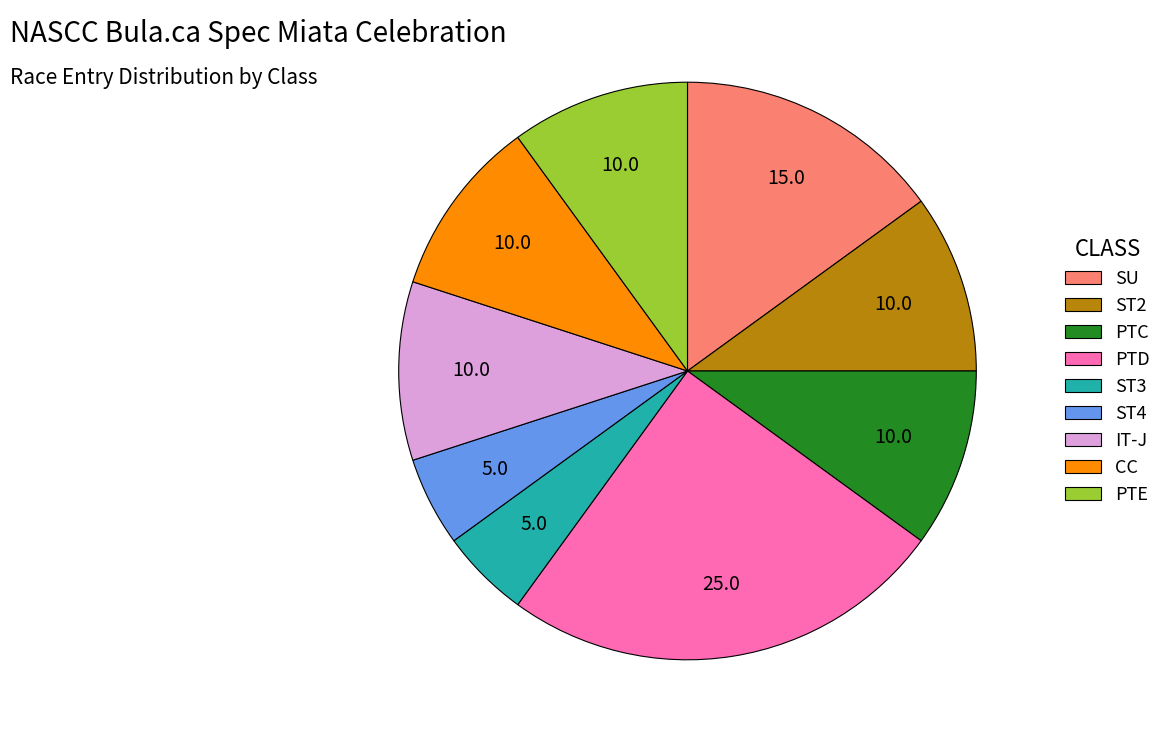

What is the largest slice in the pie chart?

PTD